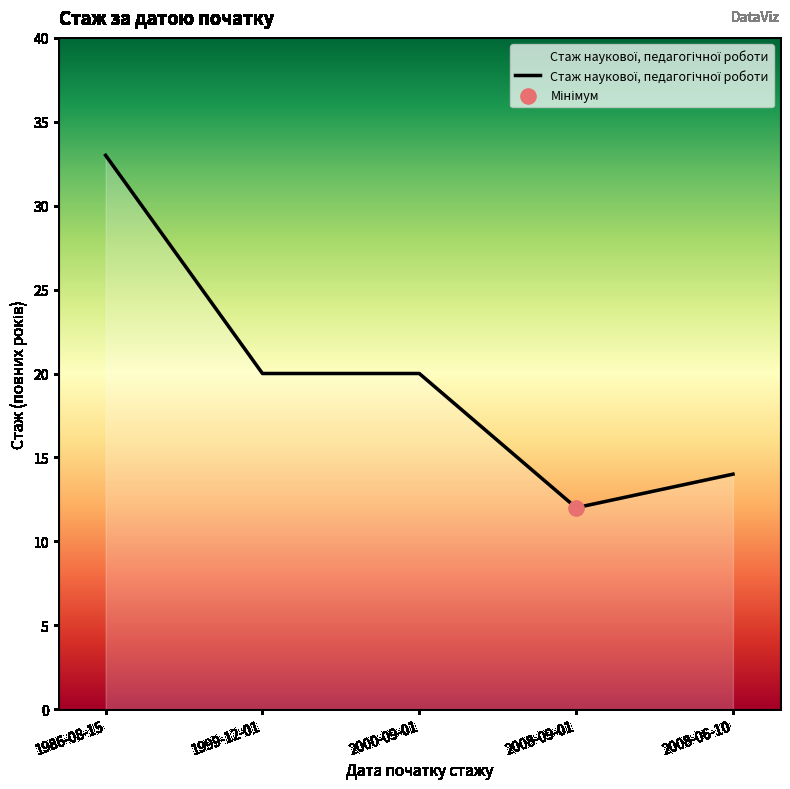

What is the change in value from 1999-12-01 to 2008-06-10?

-6